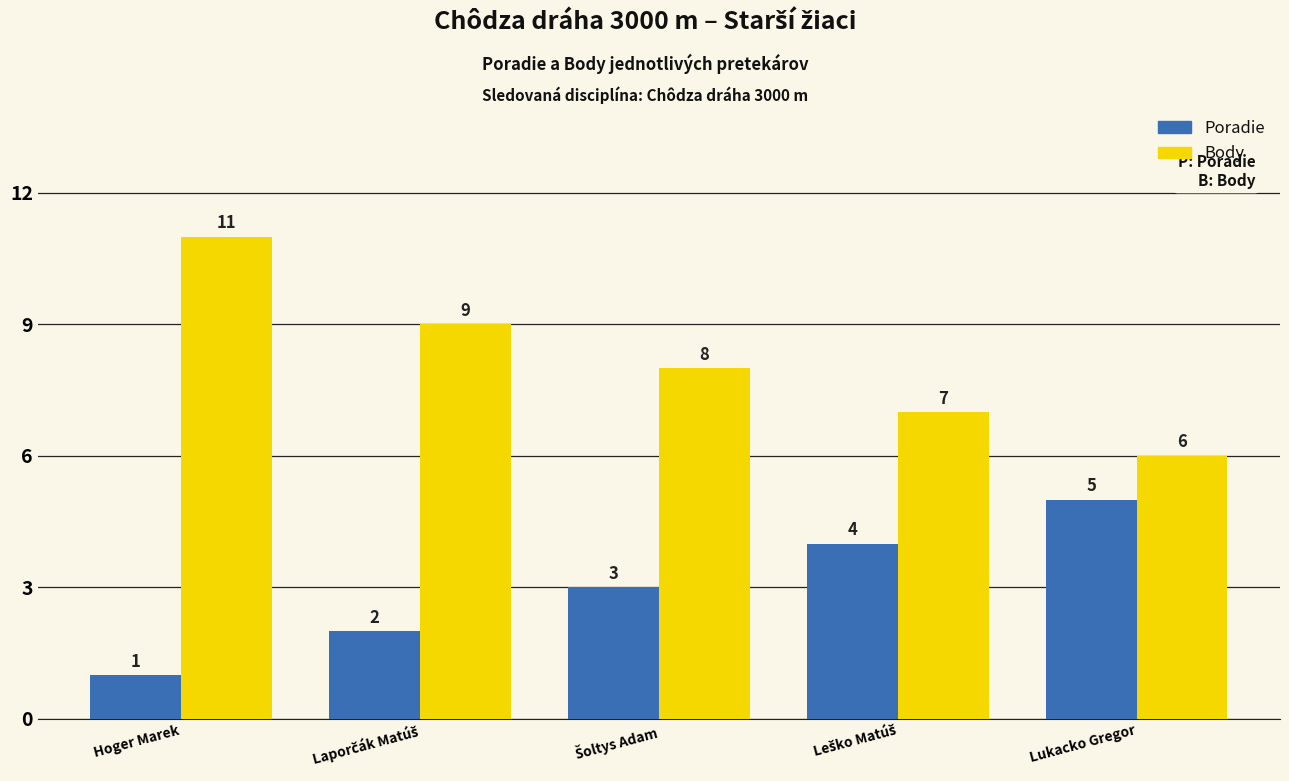

How many data points in Poradie are less than 3?

2